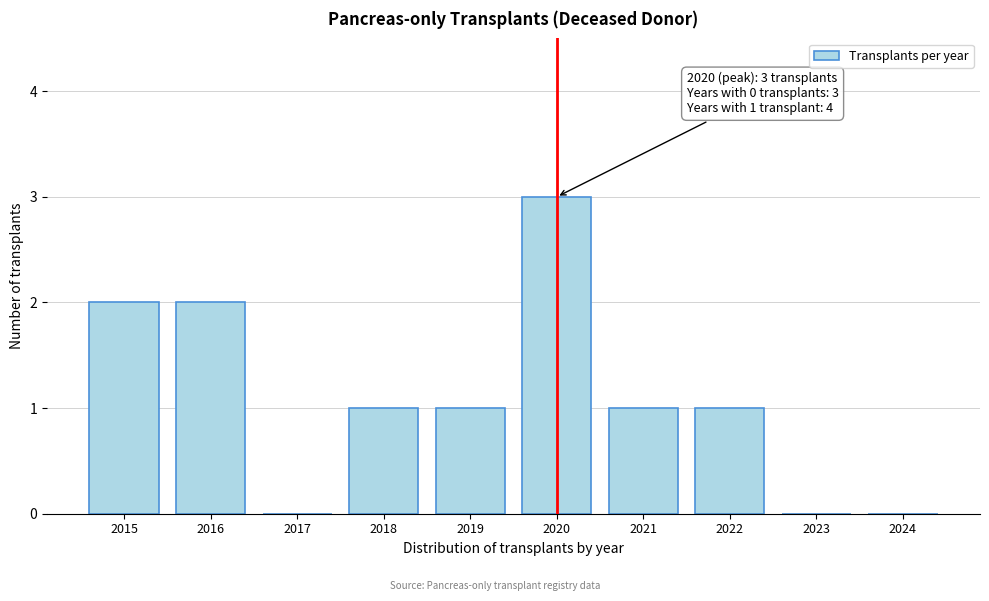

Reading right to left, list all the values displayed in this chart.

2024=0	2023=0	2022=1	2021=1	2020=3	2019=1	2018=1	2017=0	2016=2	2015=2